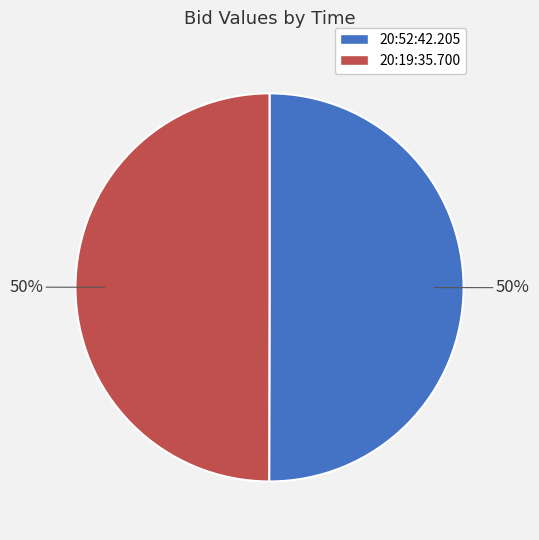

How many slices are in this pie chart?

2